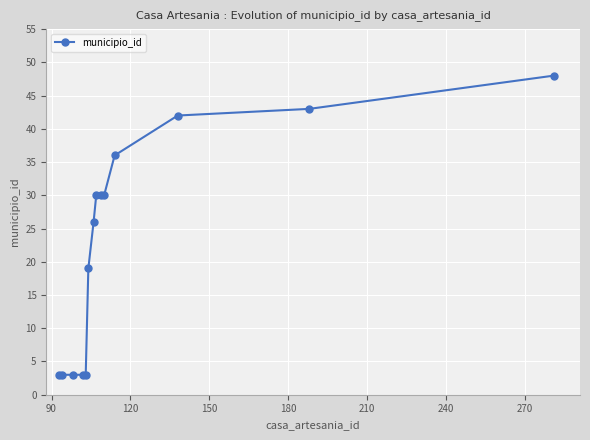

What is the difference between the second highest and second lowest values?

40